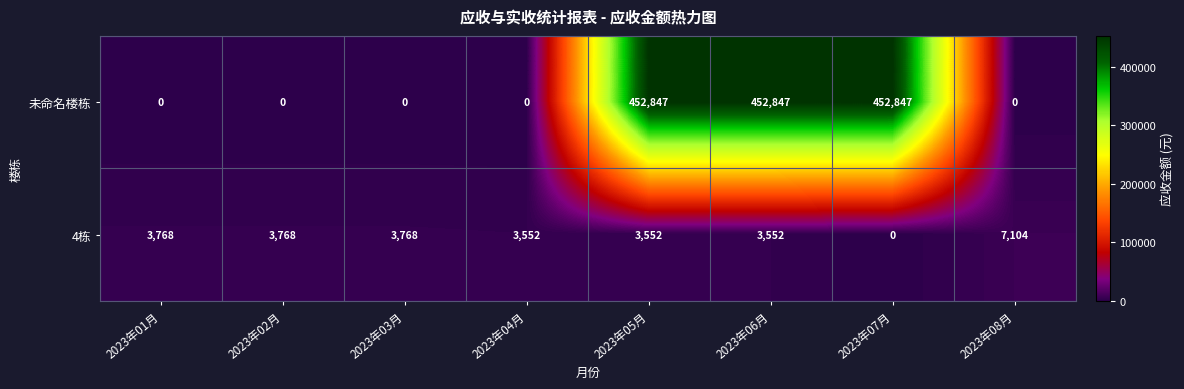

What value does the 4栋 series have at 2023年02月, to the nearest 50?

3750